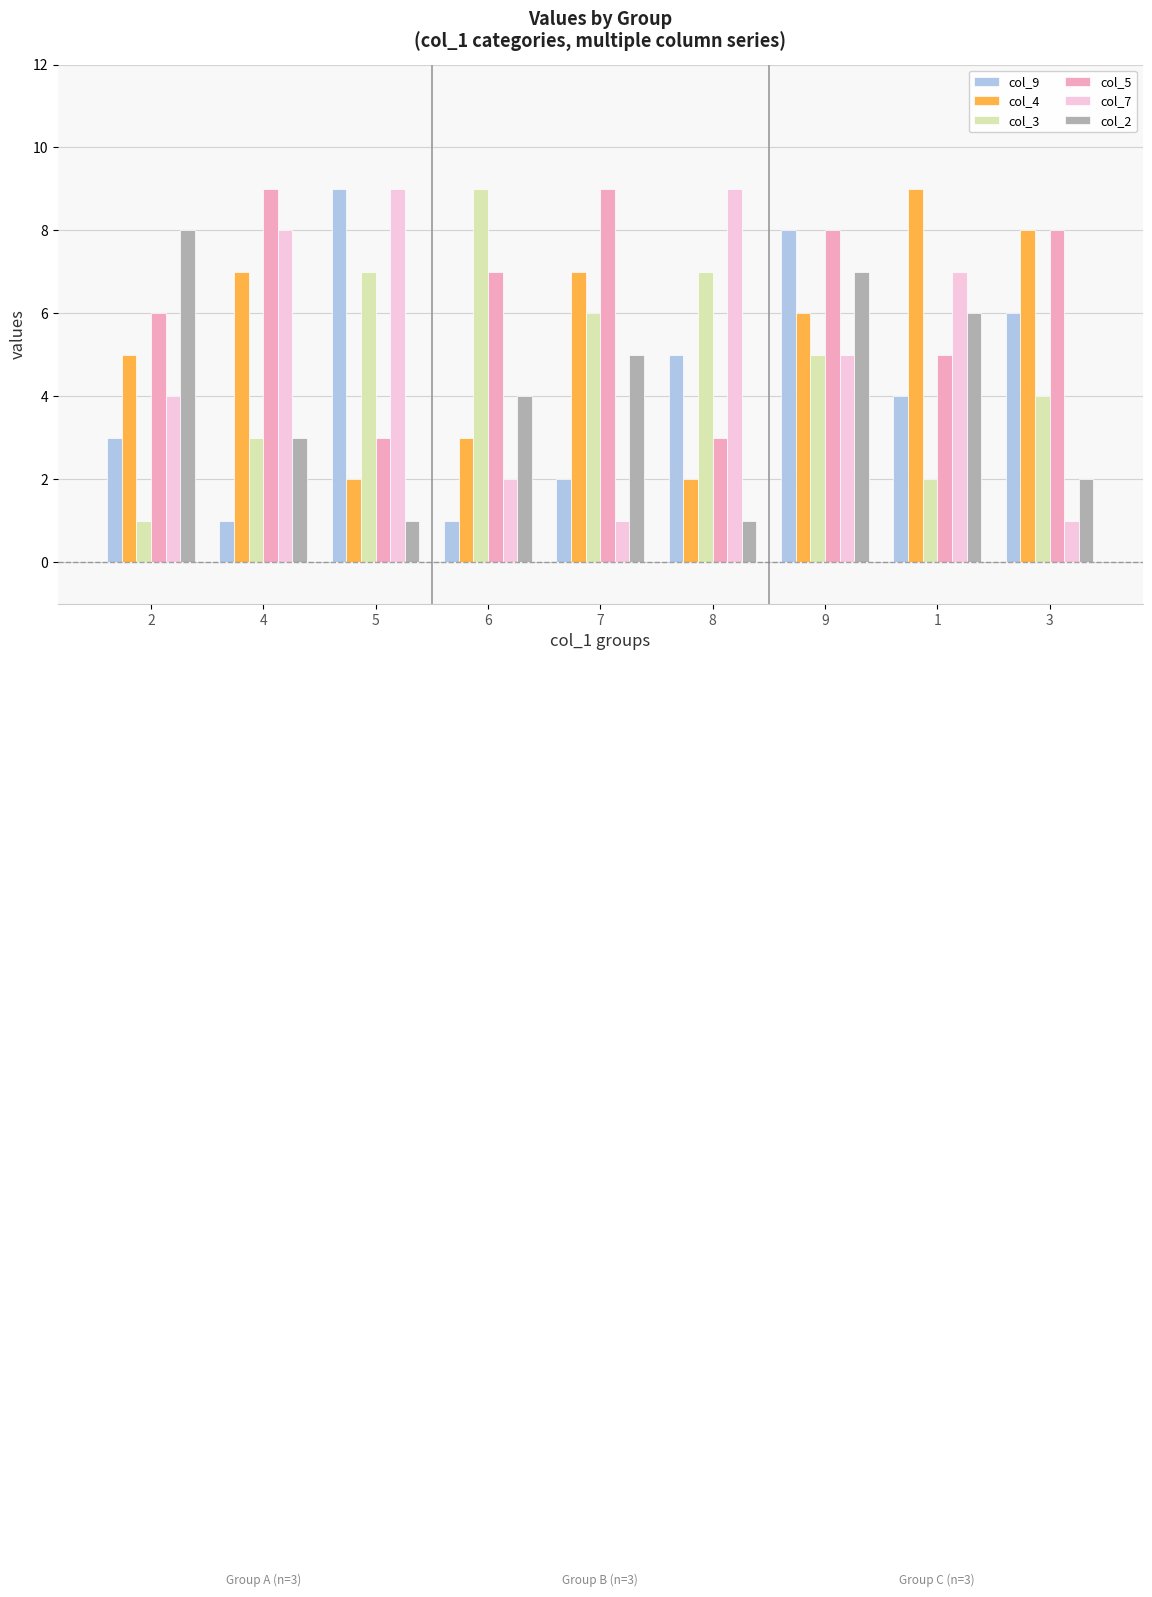

Between 7 and 1, which series saw the biggest shift?

col_7